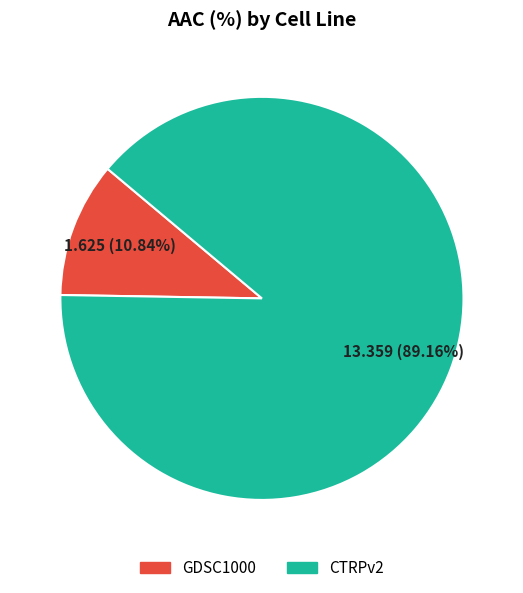

Count the number of slices in the pie.

2